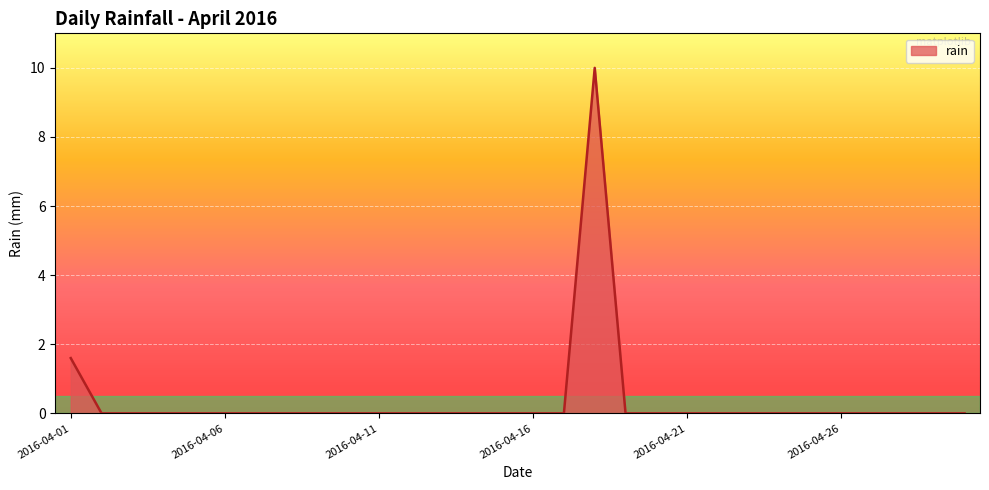

Reading left to right, what are all the values shown in this chart?

1.6	0.0	0.0	0.0	0.0	0.0	0.0	0.0	0.0	0.0	0.0	0.0	0.0	0.0	0.0	0.0	0.0	10.0	0.0	0.0	0.0	0.0	0.0	0.0	0.0	0.0	0.0	0.0	0.0	0.0